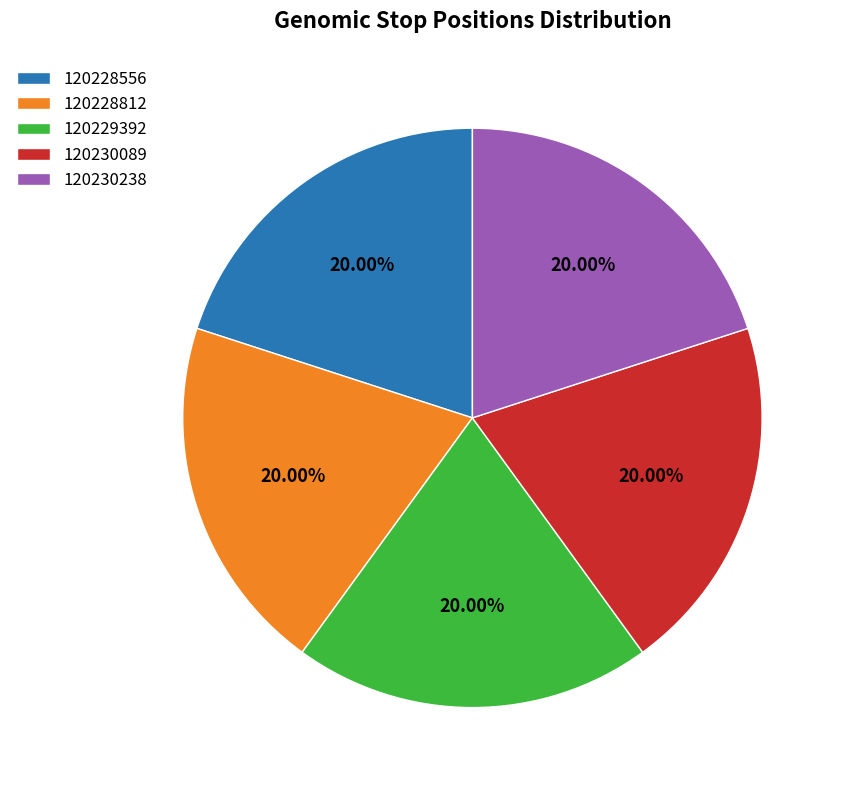

Combined, do 120230089 and 120228556 account for over 50%?

No